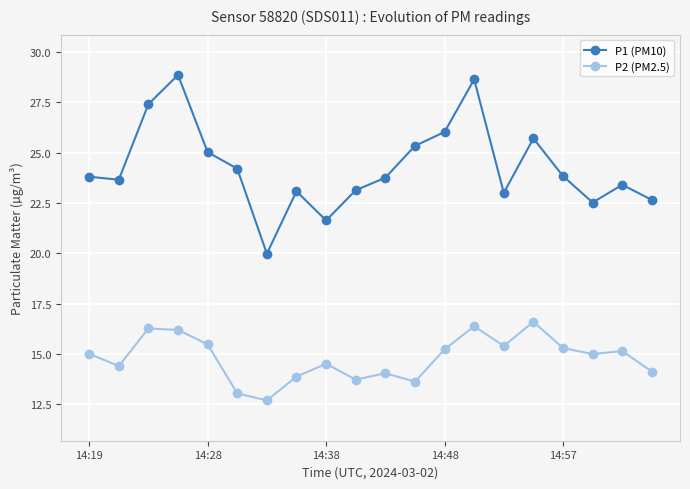

How many distinct data groups are displayed?

2